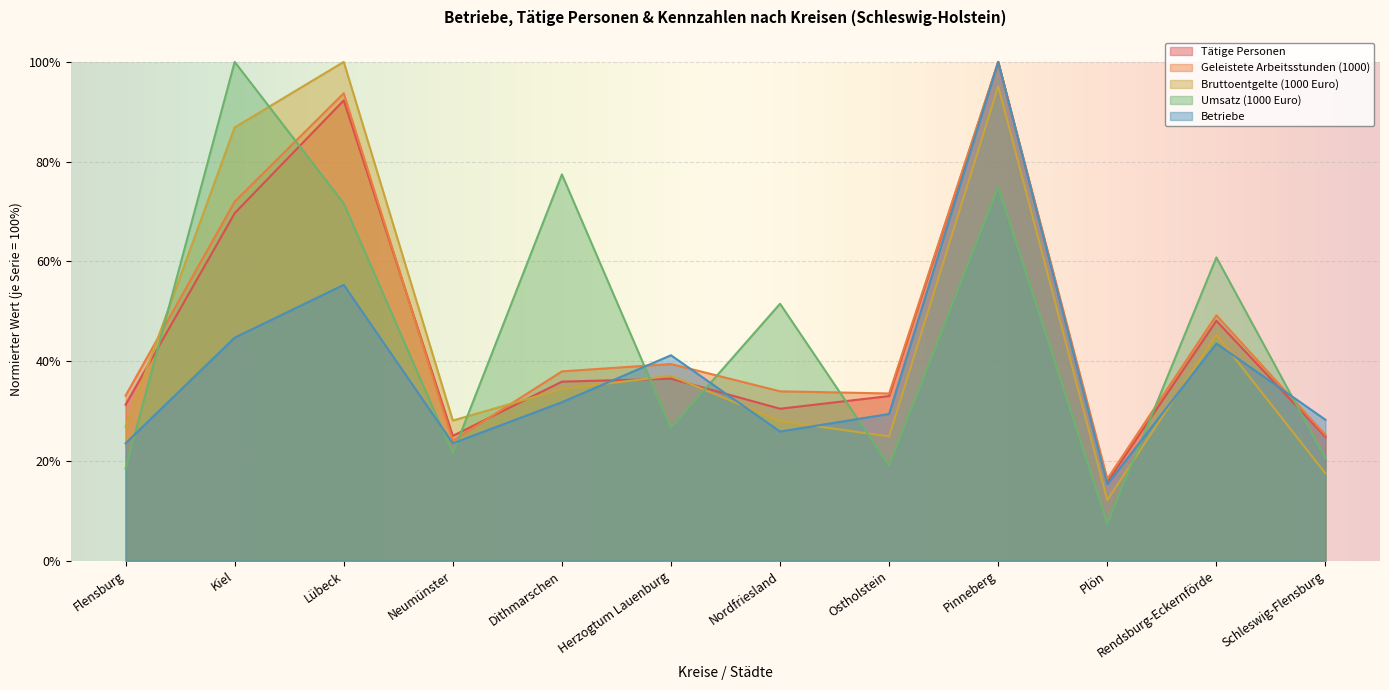

What is the sum of all Betriebe values?

4.6